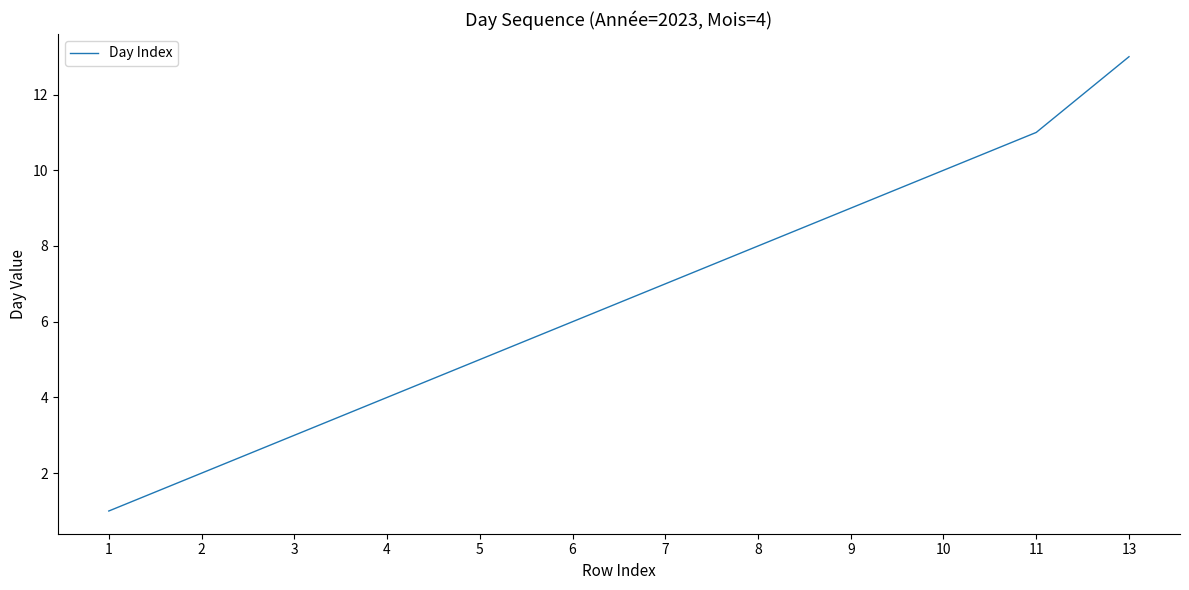

What is the sum of all values?

79